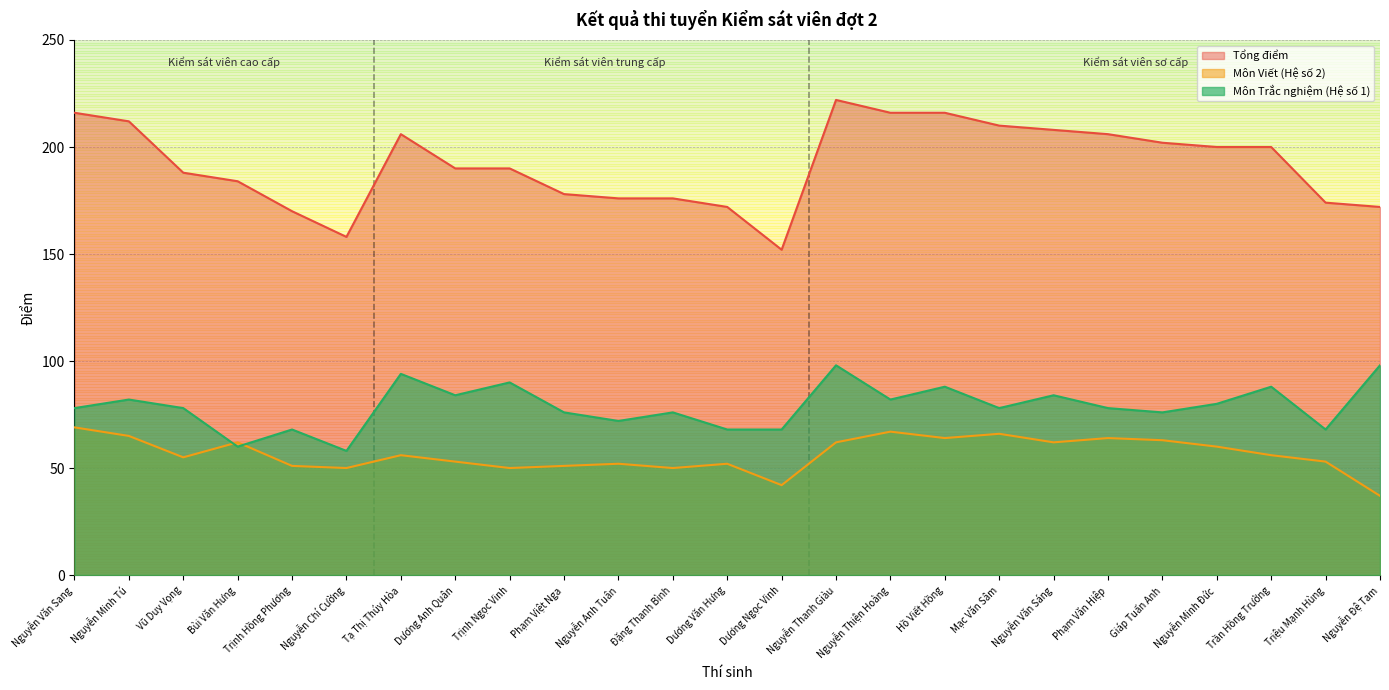

Reading right to left, list all the values displayed in this chart.

Tổng điểm: 172	174	200	200	202	206	208	210	216	216	222	152	172	176	176	178	190	190	206	158	170	184	188	212	216
Môn Viết (Hệ số 2): 37	53	56	60	63	64	62	66	64	67	62	42	52	50	52	51	50	53	56	50	51	62	55	65	69
Môn Trắc nghiệm (Hệ số 1): 98	68	88	80	76	78	84	78	88	82	98	68	68	76	72	76	90	84	94	58	68	60	78	82	78